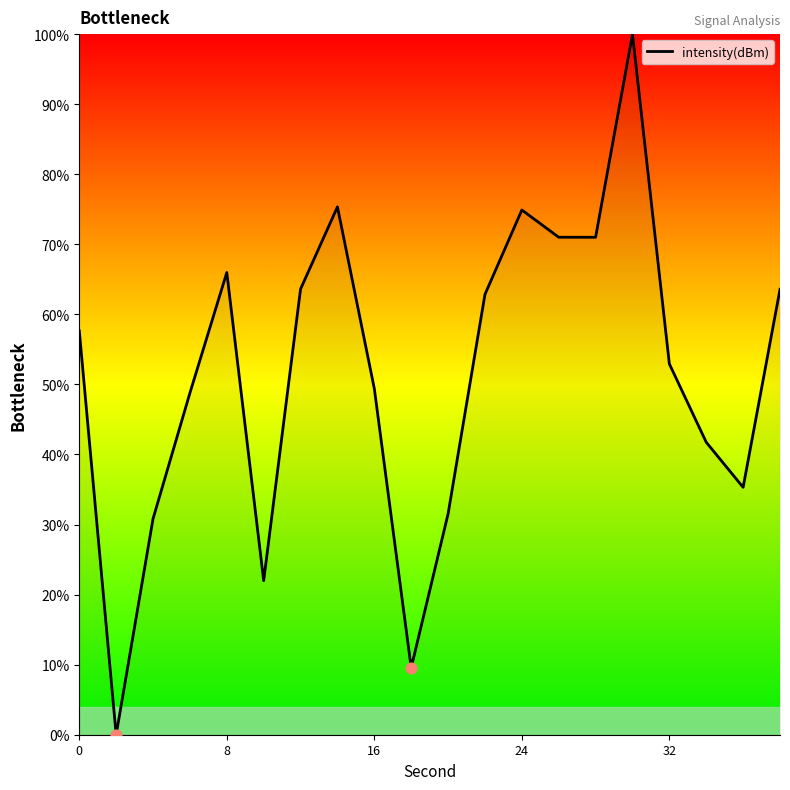

Is this an area chart (filled region under the line)?

Yes